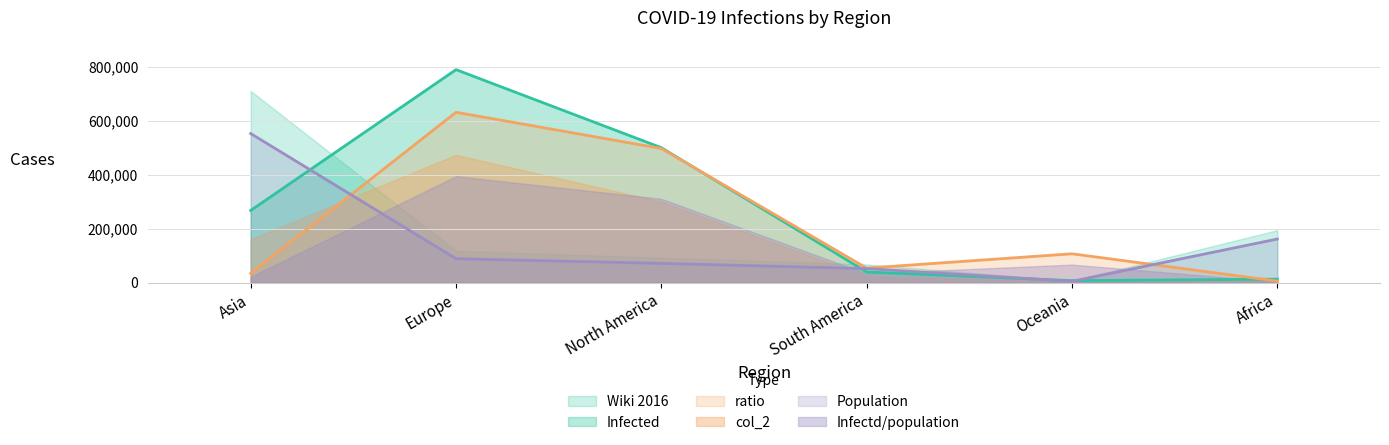

At how many categories does at least one series exceed 14619?

6